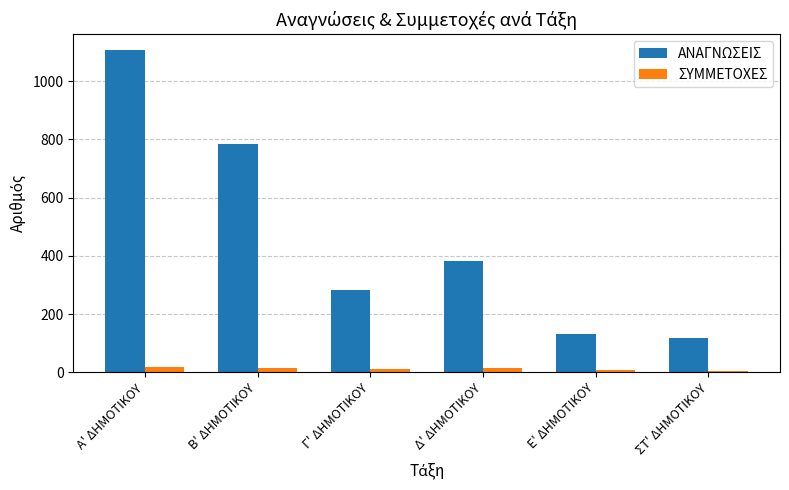

Rank the series at Ε' ΔΗΜΟΤΙΚΟΥ from highest to lowest value.

ΑΝΑΓΝΩΣΕΙΣ, ΣΥΜΜΕΤΟΧΕΣ